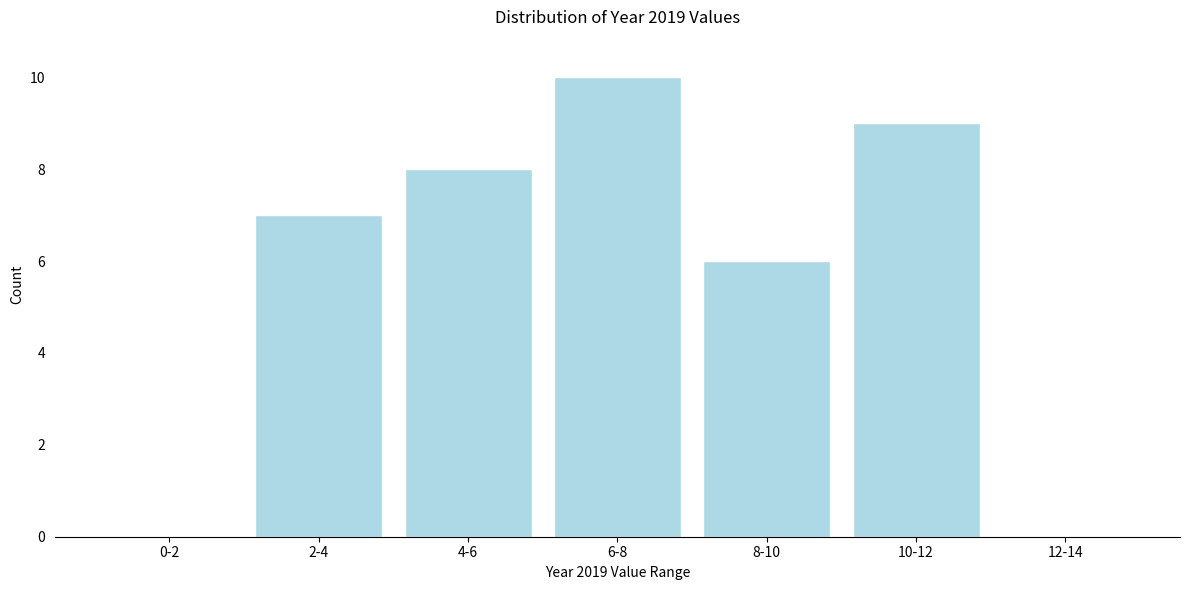

Reading left to right, list all the values displayed in this chart.

0-2=0	2-4=7	4-6=8	6-8=10	8-10=6	10-12=9	12-14=0